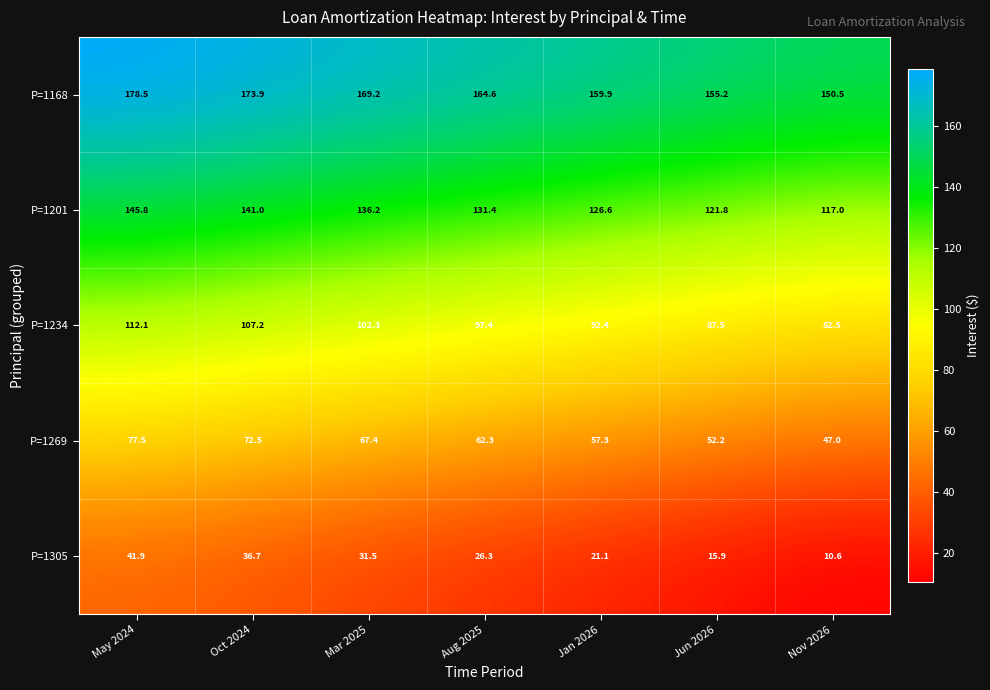

Is it true that P=1201 equals 71.7 at Nov 2026?

False